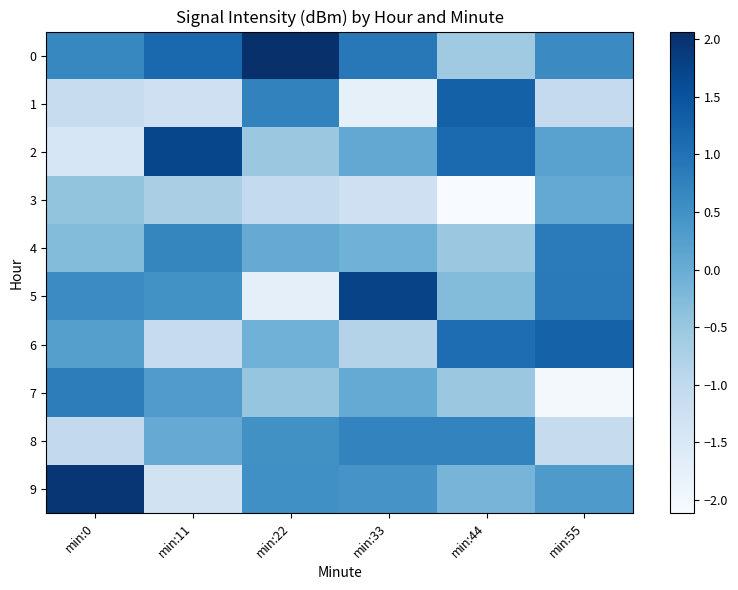

Reading right to left, extract all data points from this chart.

0: min:55=0.6	min:44=-0.6	min:33=0.9	min:22=2.1	min:11=1.1	min:0=0.7
1: min:55=-1.1	min:44=1.3	min:33=-1.8	min:22=0.7	min:11=-1.3	min:0=-1.1
2: min:55=0.2	min:44=1.1	min:33=0.1	min:22=-0.5	min:11=1.7	min:0=-1.4
3: min:55=0.1	min:44=-2.1	min:33=-1.3	min:22=-1.0	min:11=-0.7	min:0=-0.4
4: min:55=0.8	min:44=-0.5	min:33=-0.1	min:22=0.0	min:11=0.7	min:0=-0.3
5: min:55=0.9	min:44=-0.3	min:33=1.8	min:22=-1.8	min:11=0.5	min:0=0.6
6: min:55=1.3	min:44=1.1	min:33=-0.8	min:22=-0.1	min:11=-1.1	min:0=0.2
7: min:55=-2.0	min:44=-0.5	min:33=0.0	min:22=-0.5	min:11=0.3	min:0=0.8
8: min:55=-1.1	min:44=0.7	min:33=0.7	min:22=0.5	min:11=0.0	min:0=-1.0
9: min:55=0.3	min:44=-0.2	min:33=0.4	min:22=0.5	min:11=-1.3	min:0=2.0